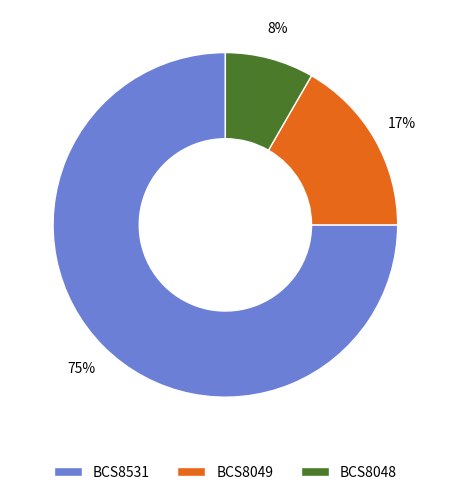

To the nearest percent, what is the average slice percentage?

33%